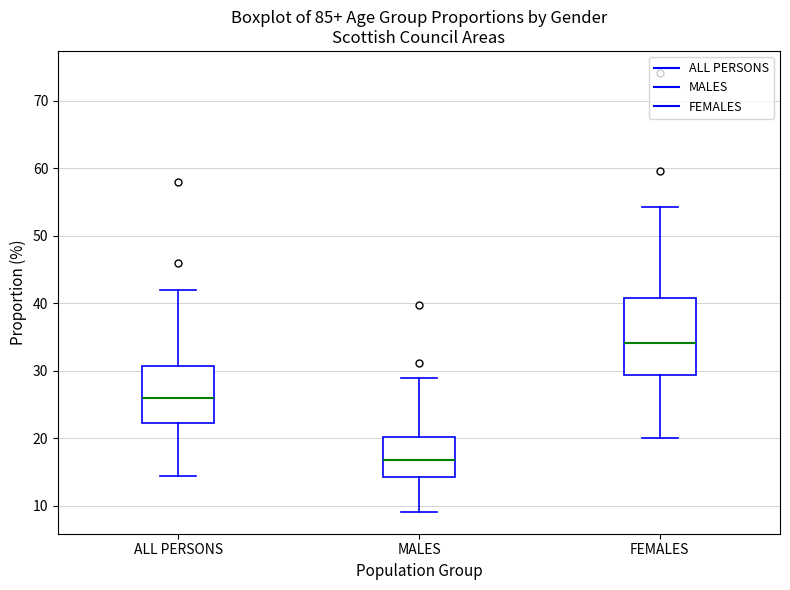

Reading left to right, read every box against the y-axis: the position of its median line, the range the box covers, and the ends of its whiskers. The values are not printed on the chart, so give them approximately, as read against the axis.

ALL PERSONS: median 26, box 22 to 31, whiskers 14 to 42
MALES: median 17, box 14 to 20, whiskers 9 to 29
FEMALES: median 34, box 29 to 41, whiskers 20 to 54